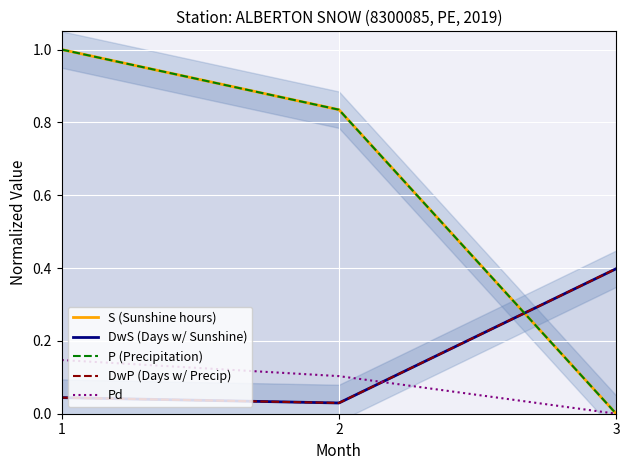

What are all the series names shown in the legend?

S (Sunshine hours), DwS (Days w/ Sunshine), P (Precipitation), DwP (Days w/ Precip), Pd